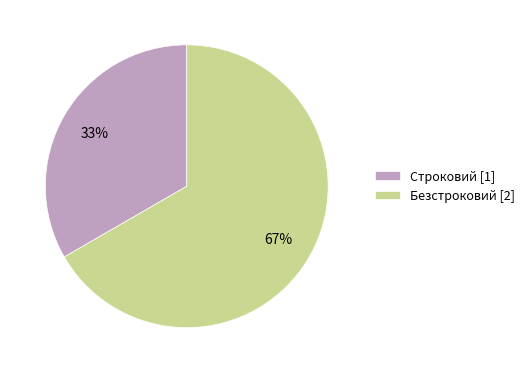

Is the sum of Строковий and Безстроковий greater than half?

Yes